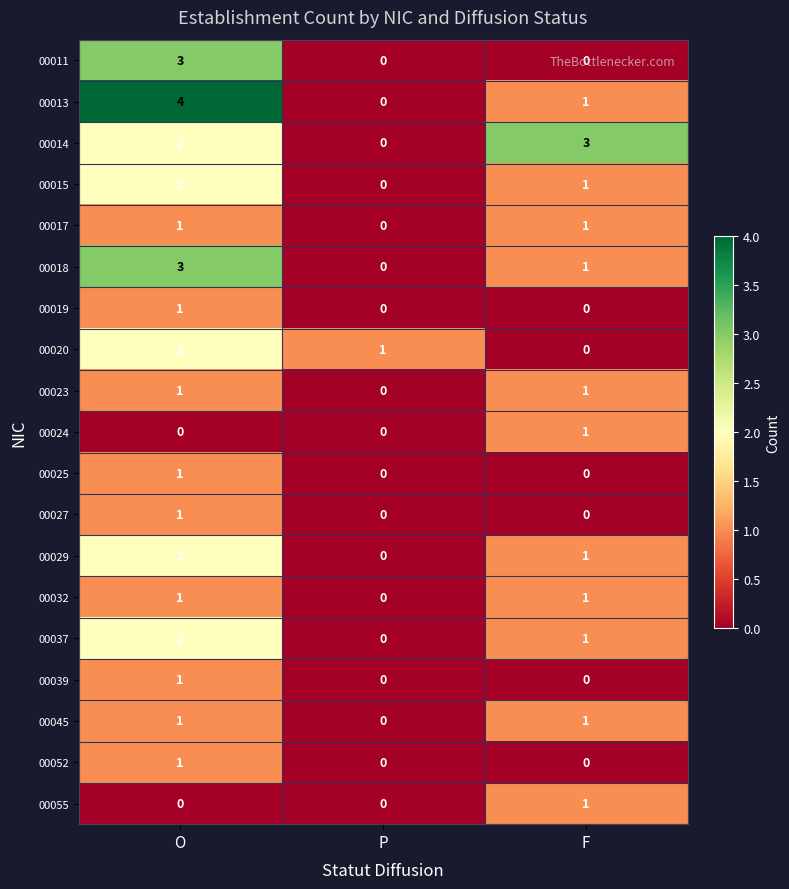

At which label does 00029 reach its peak?

O